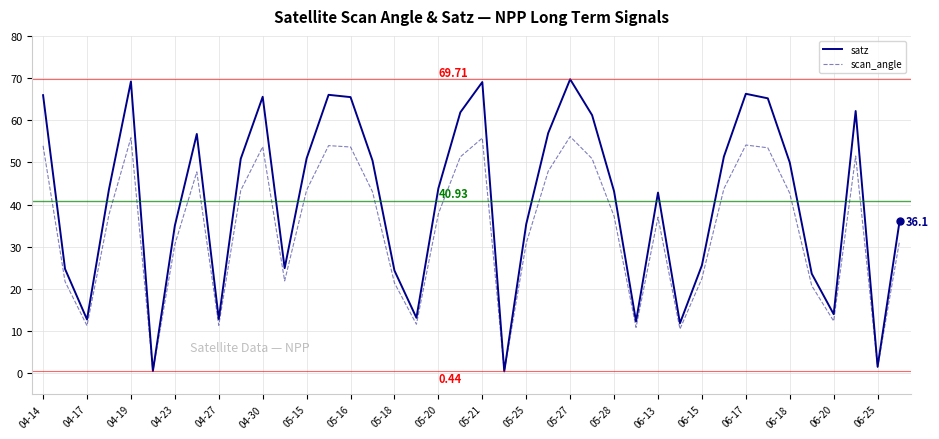

Is this an area chart (filled region under the line)?

No